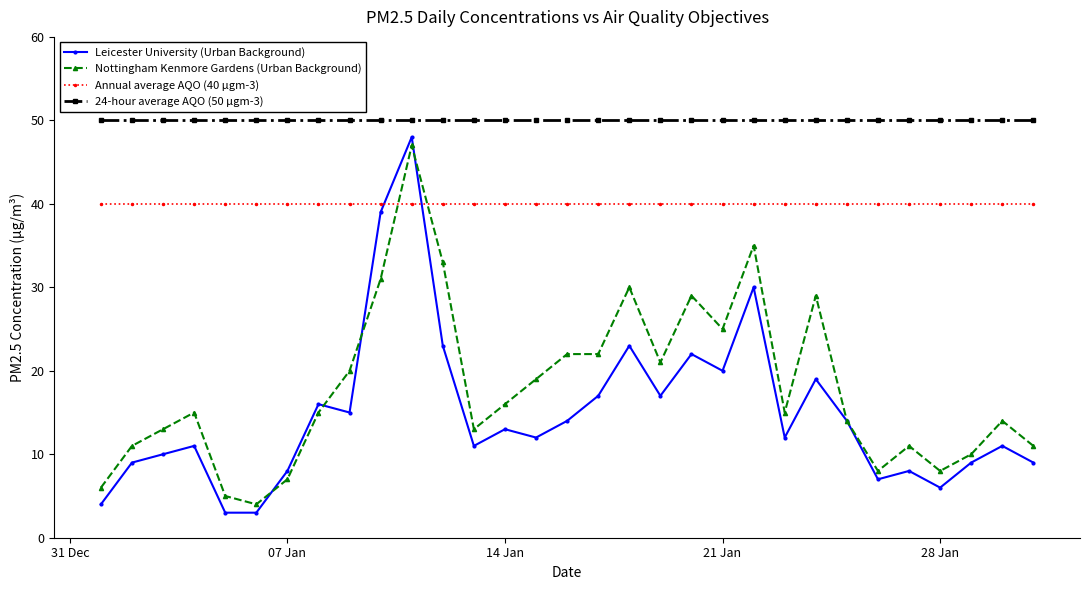

True or false: 24-hour average AQO (50 µgm-3) and Nottingham Kenmore Gardens (Urban Background) intersect in this chart.

False